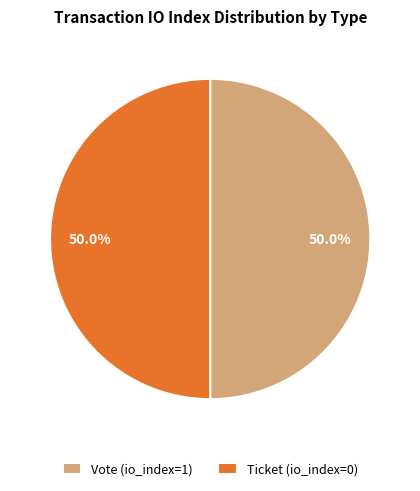

To the nearest percent, what is the difference between the largest and smallest slice percentages?

0%